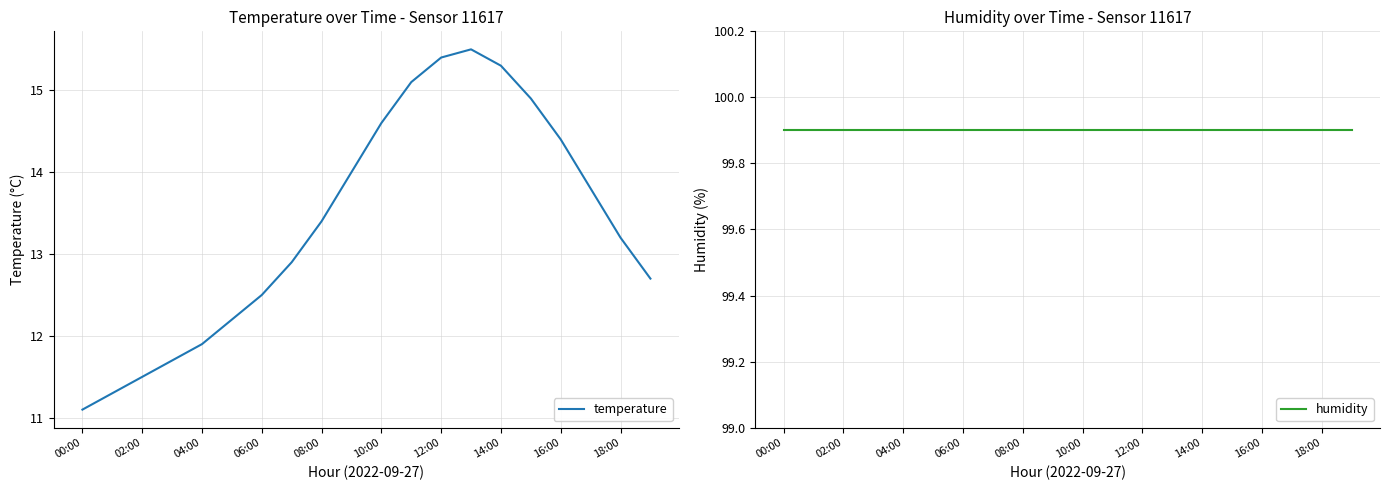

The temperature series shows 11.9 at 04:00. True or false?

True